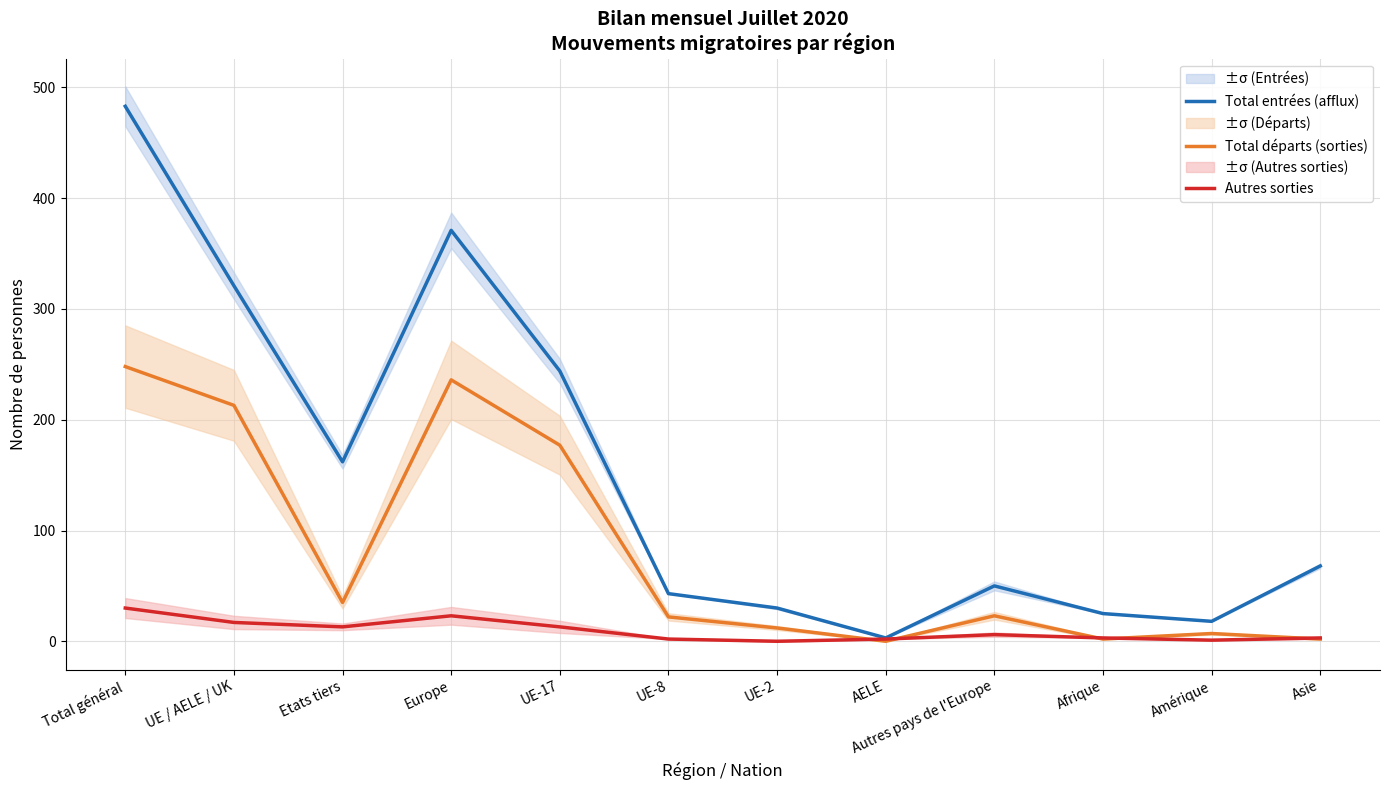

True or false: Total départs (sorties) and Total entrées (afflux) cross at least once.

False